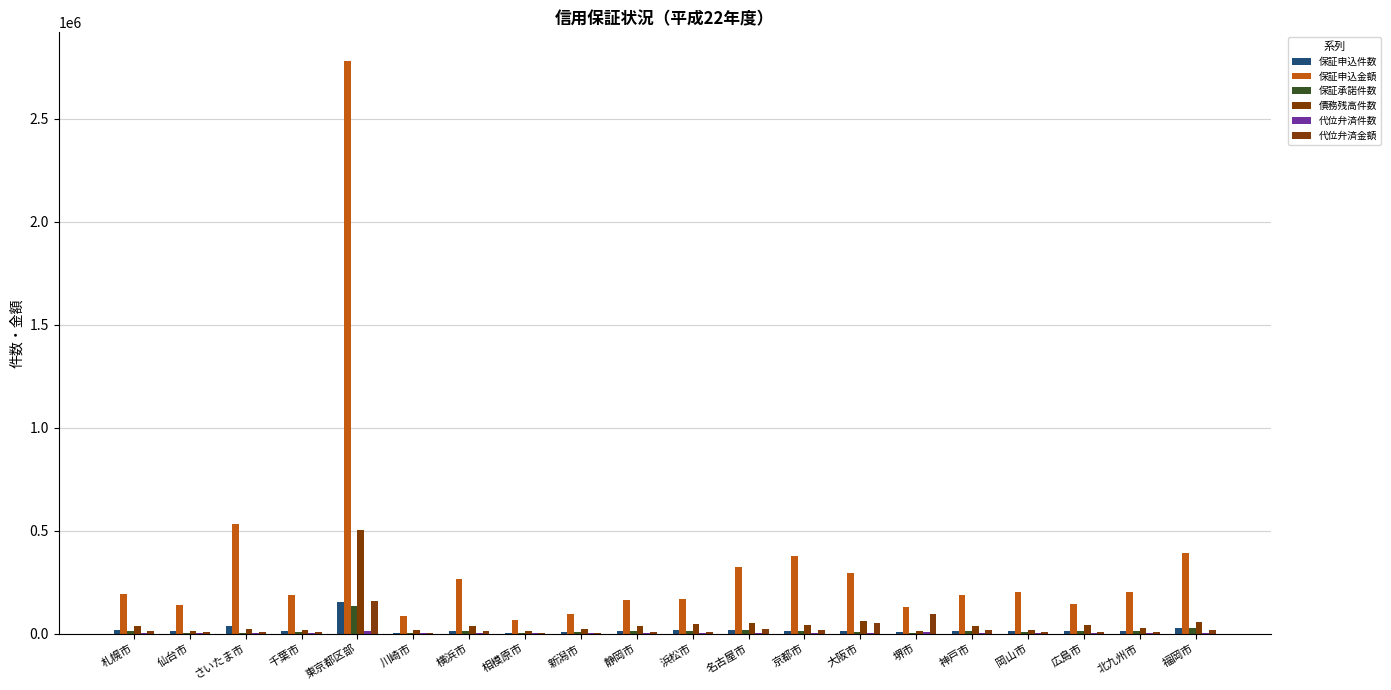

What is the label of the 17th bar from the left?

岡山市